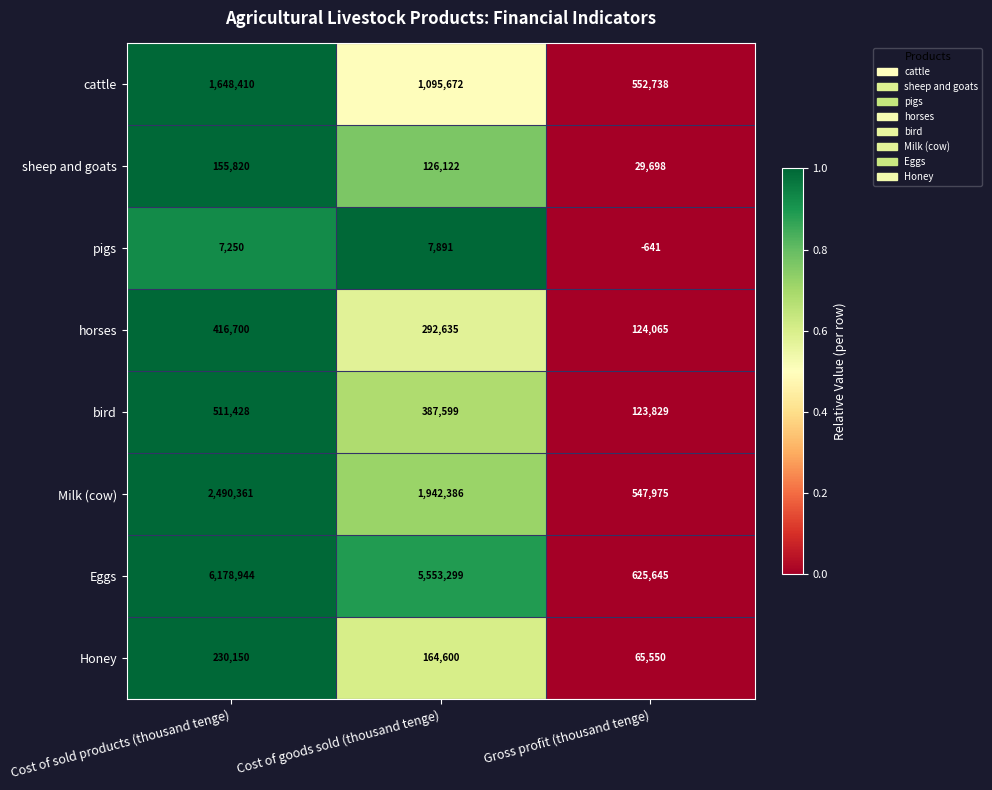

What is the spread (max minus min) of values at Cost of sold products (thousand tenge)?

6171694